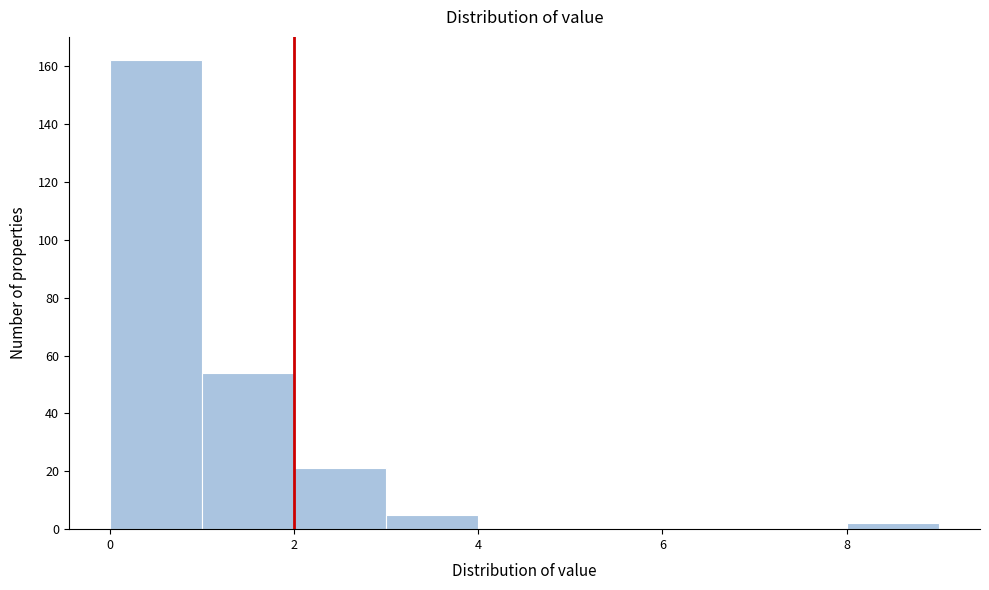

Over which range of the x-axis is the bar tallest?

0 to 1